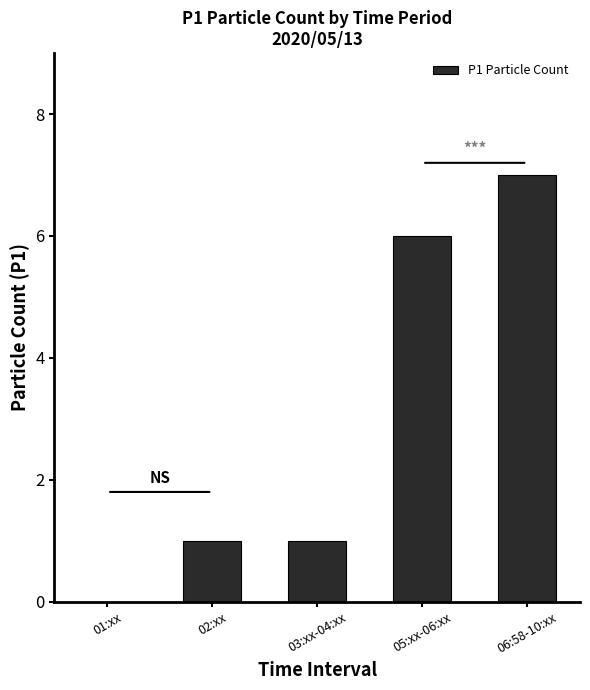

The value at 06:58-10:xx is 7. True or false?

True